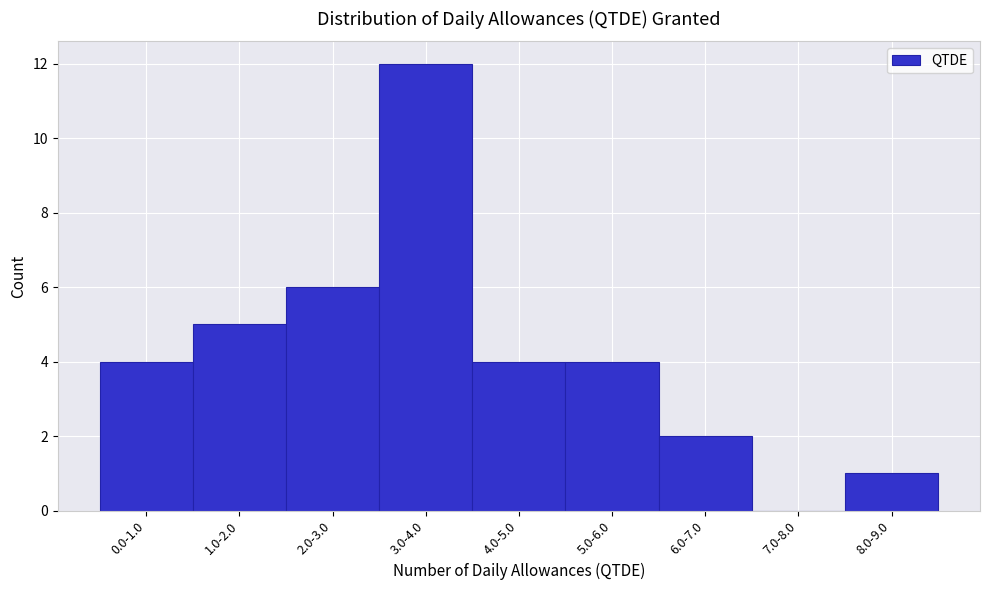

Reading right to left, what are all the values shown in this chart?

8.0-9.0=1	7.0-8.0=0	6.0-7.0=2	5.0-6.0=4	4.0-5.0=4	3.0-4.0=12	2.0-3.0=6	1.0-2.0=5	0.0-1.0=4